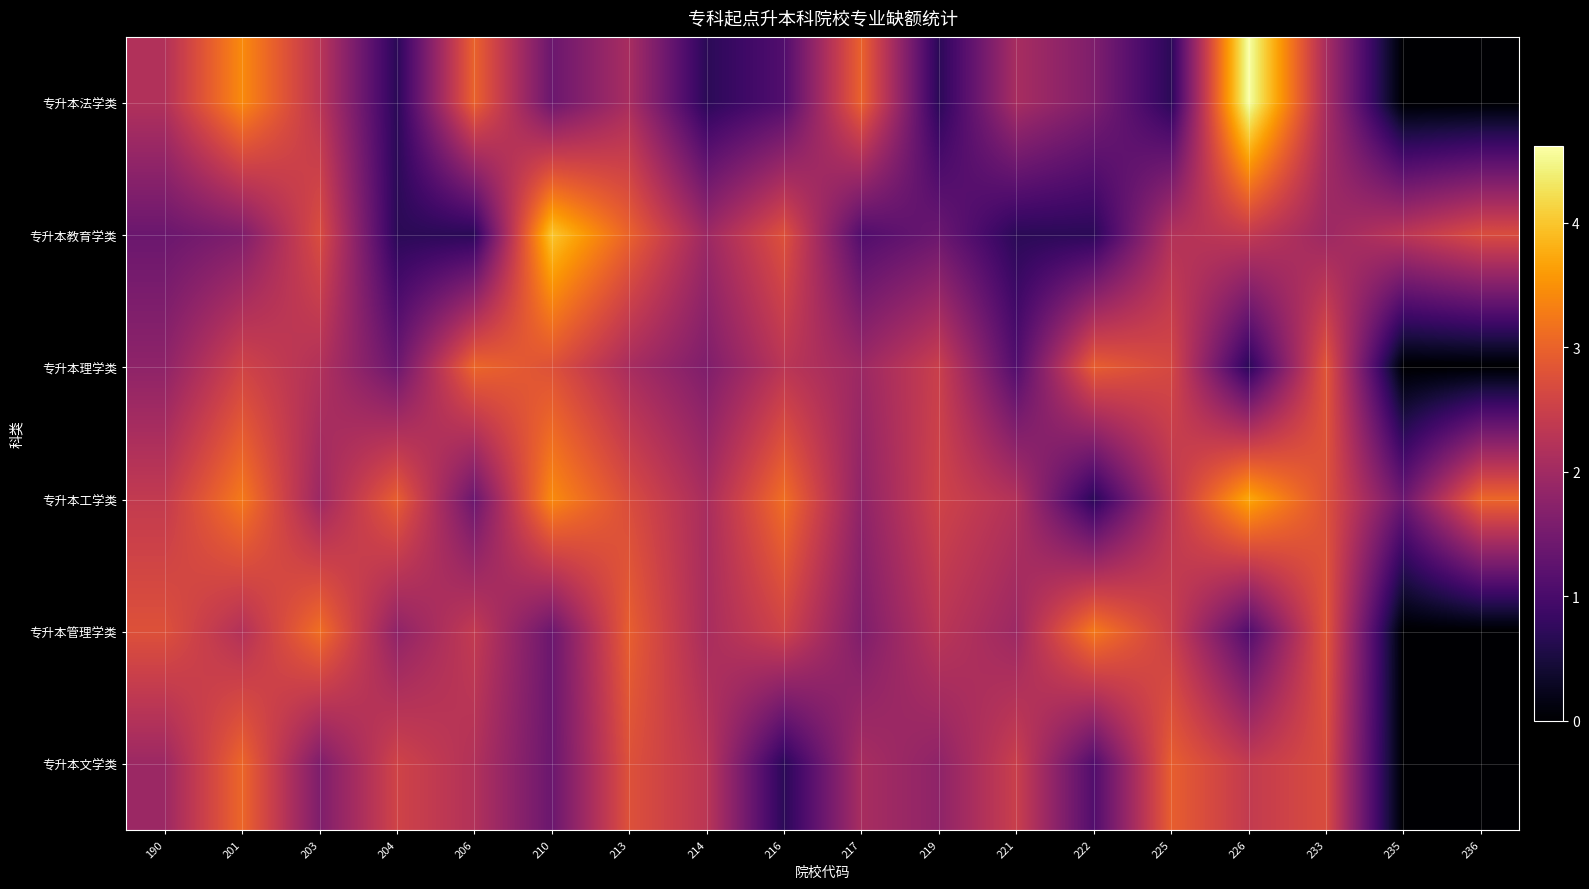

What is the total value across all series at 236?

5.8